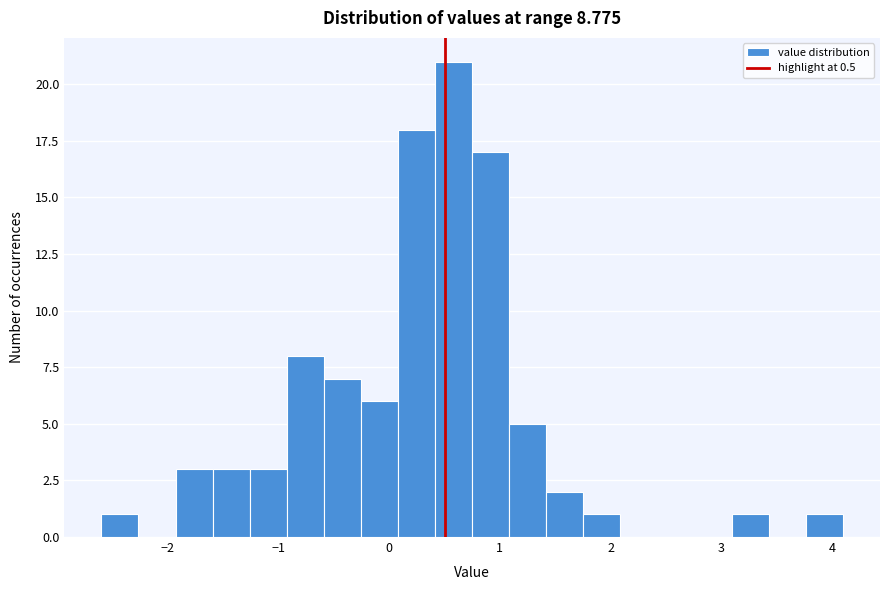

Read against the x-axis, roughly where is the centre of the tallest bar?

0.6